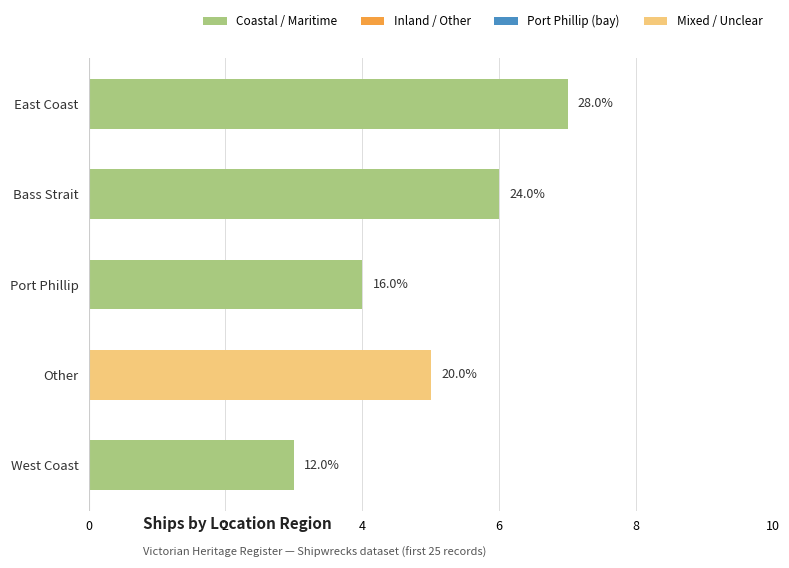

Where is the data nearest to the value 5?

Other